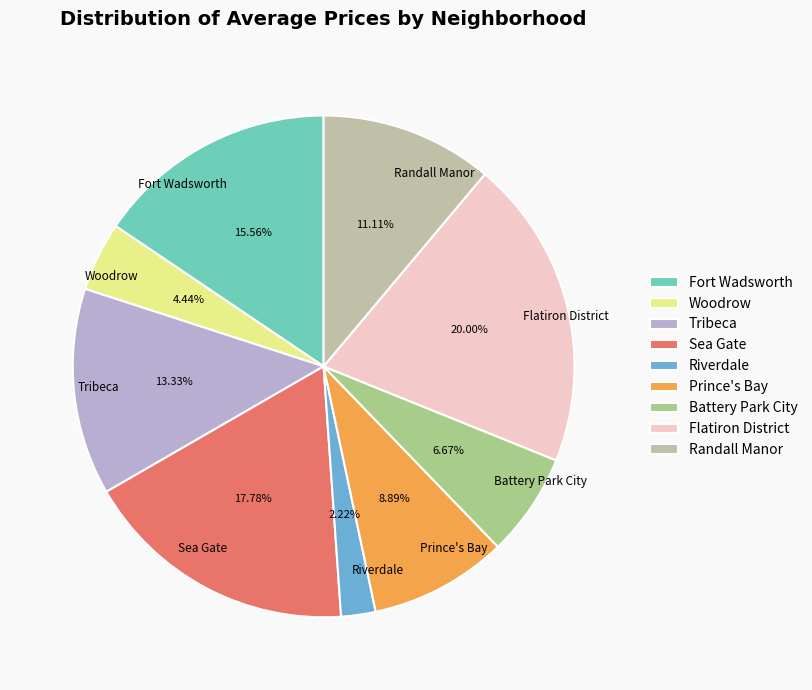

What is the ratio of the value at Sea Gate to the value at Woodrow?

4.0